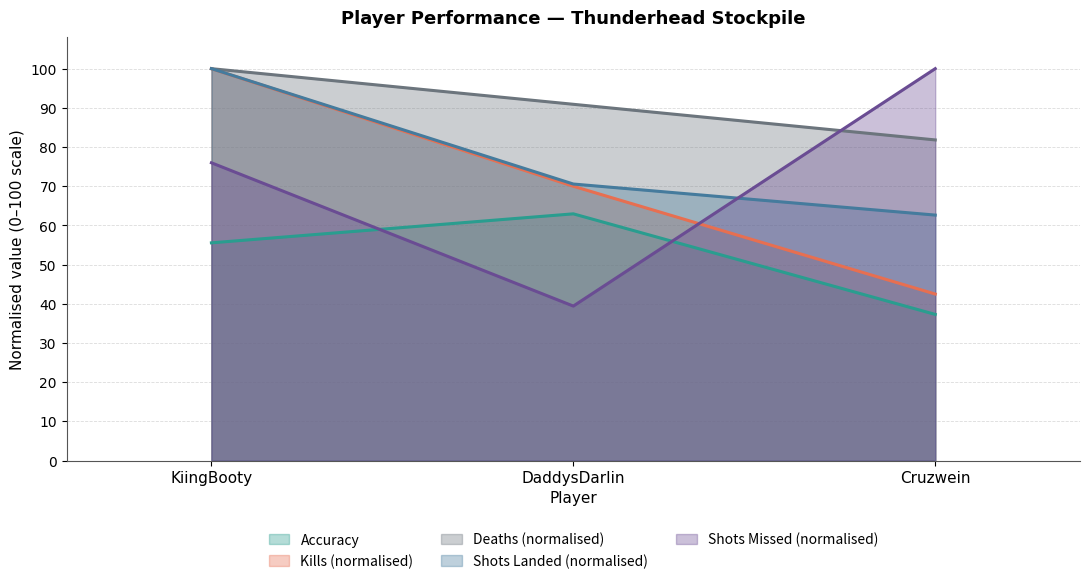

What is the sum of all ShotsLanded values?

233.2